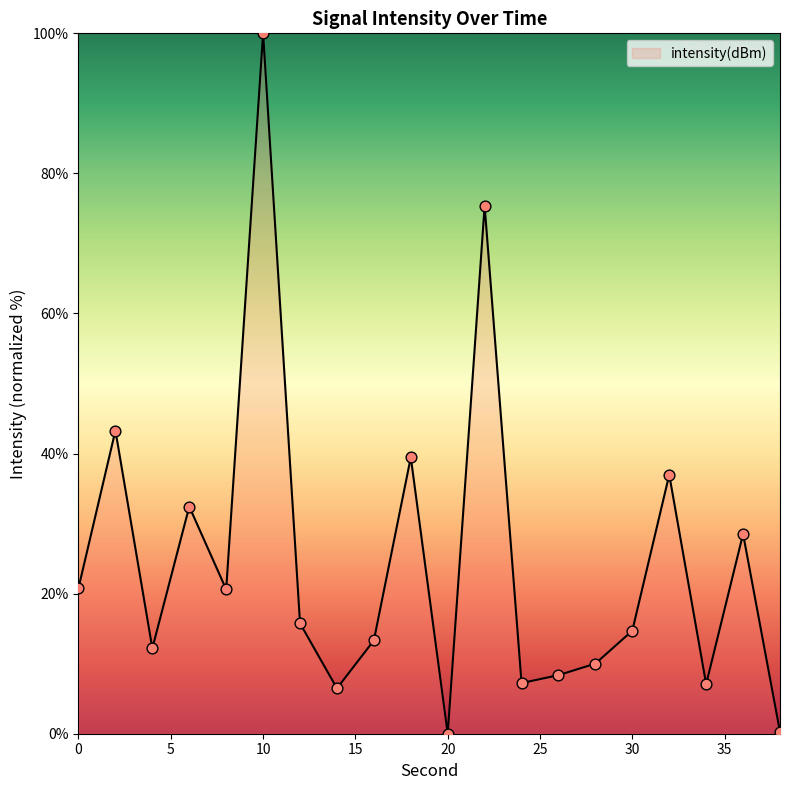

What is the greatest value displayed?

100.0